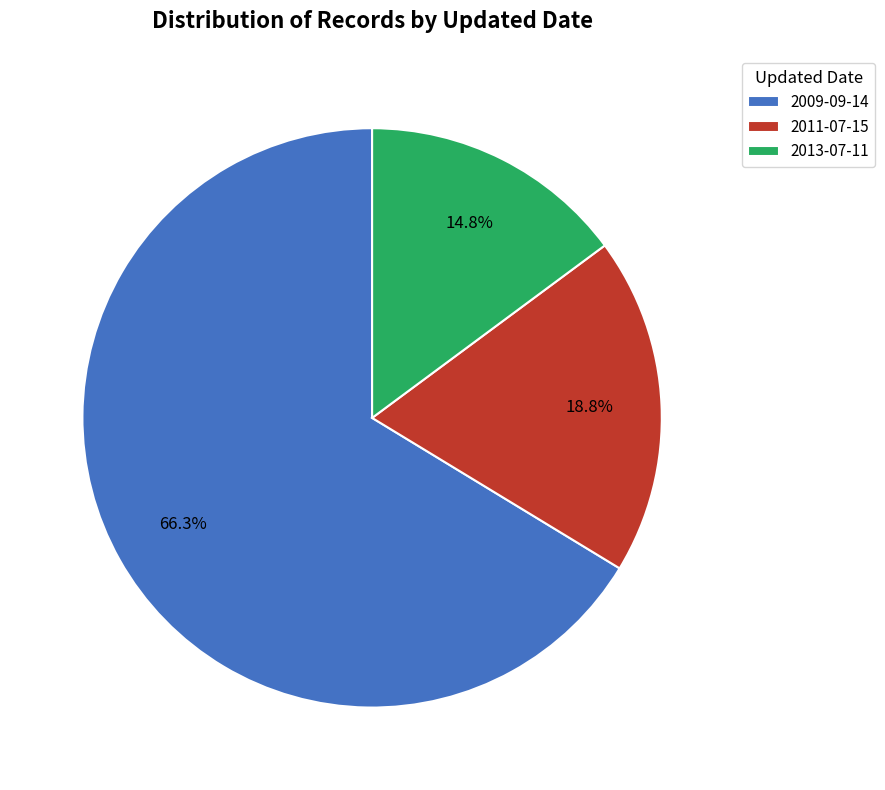

To the nearest percent, what portion does 2011-07-15 represent?

19%